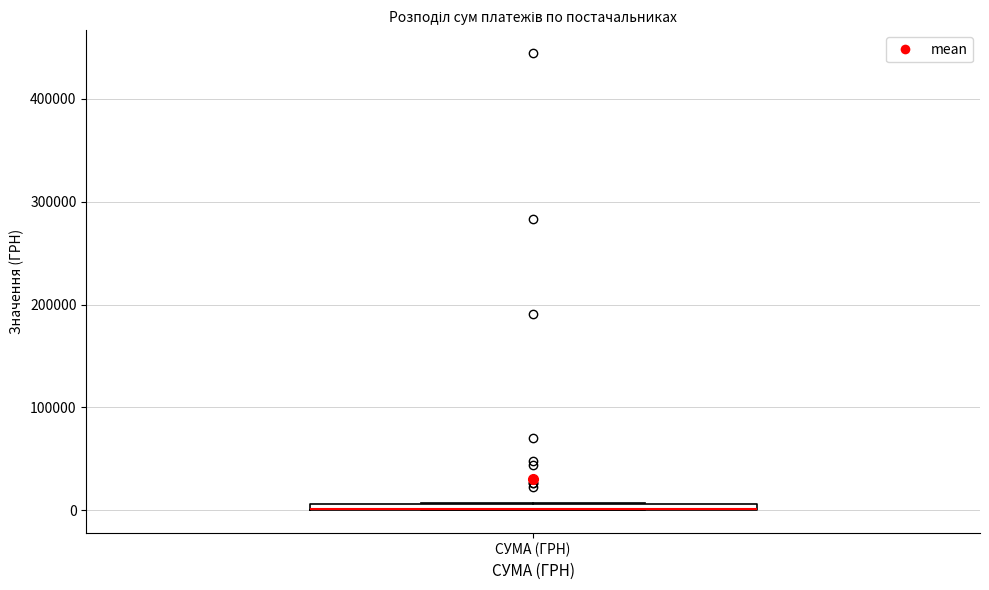

Where is the lower edge of the box for СУМА (ГРН) on the y-axis? The values are not printed on the chart, so give them approximately, as read against the axis.

0